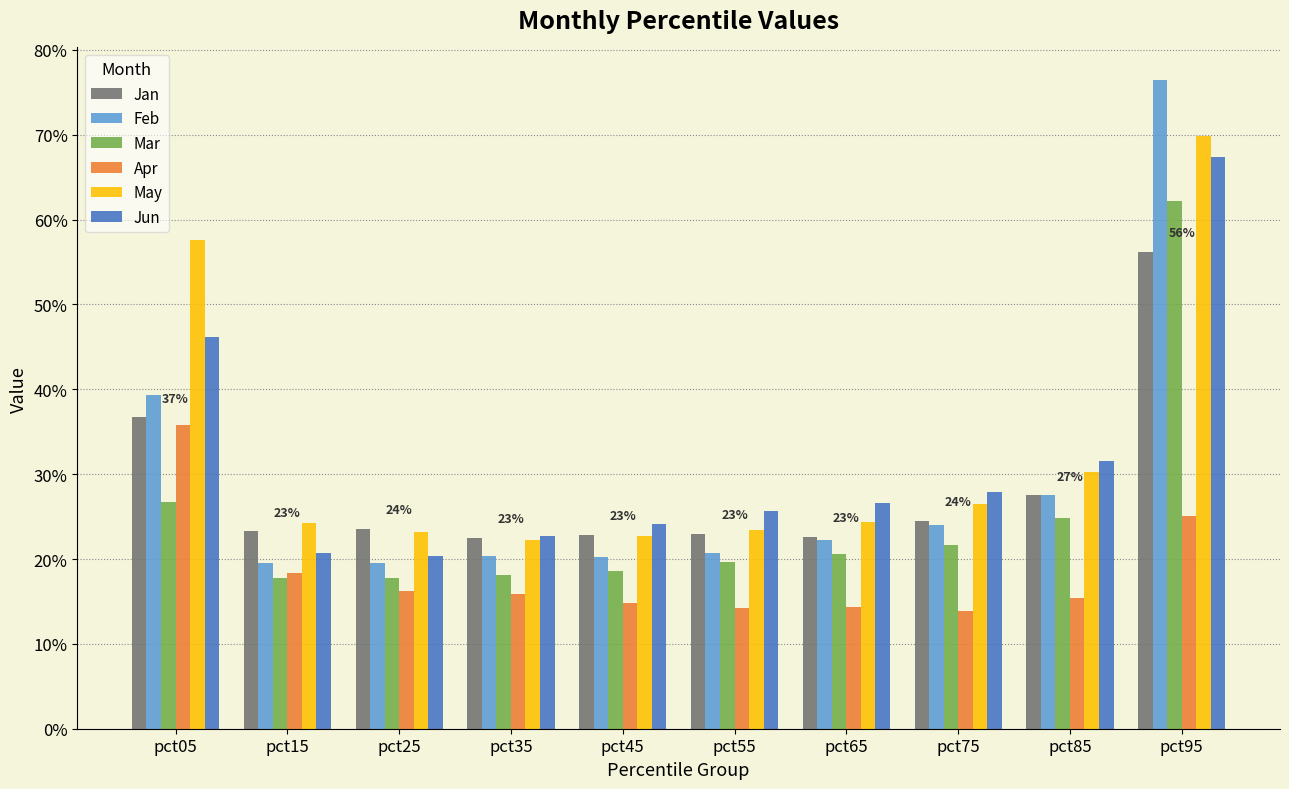

What is the approximate value of Jan at pct05?

0.4